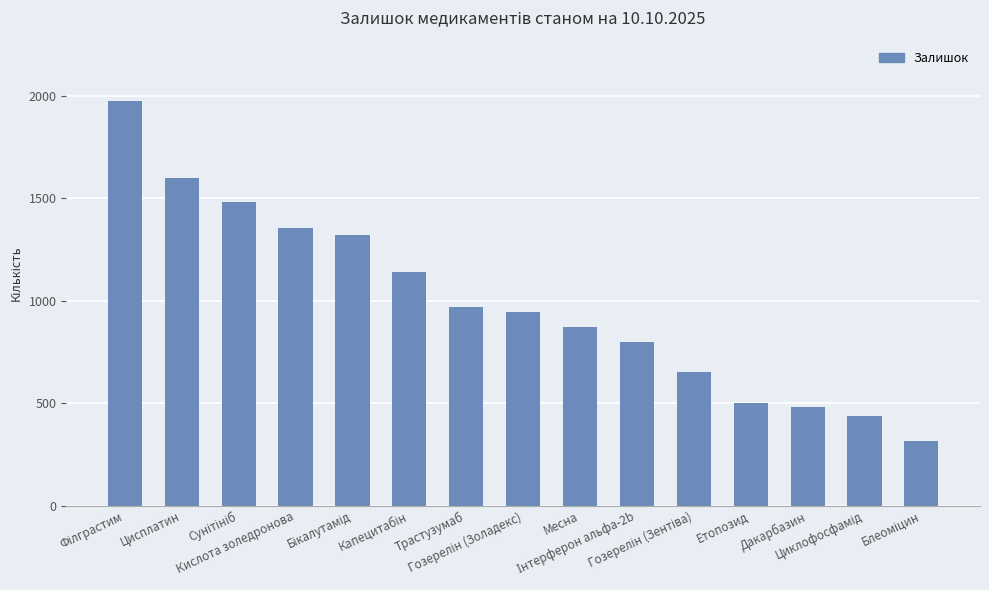

True or false: the data shows 1598 at Цисплатин.

True